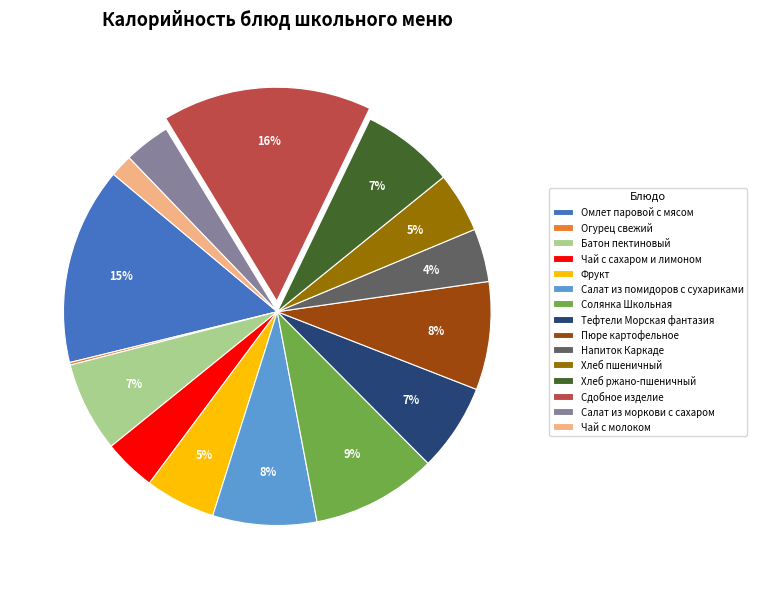

Is it true that Салат из помидоров с сухариками is 8% of the pie?

True